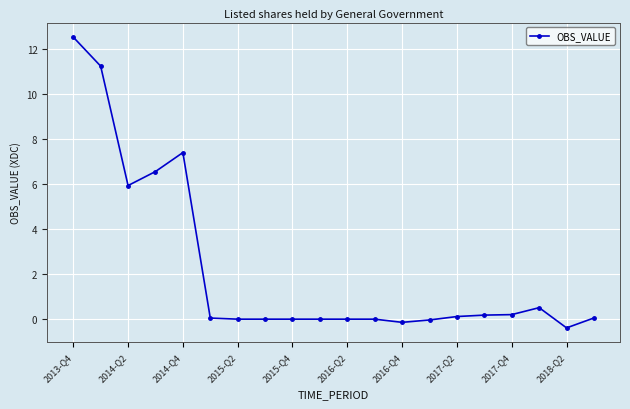

What is the difference between the maximum and minimum values?

12.9